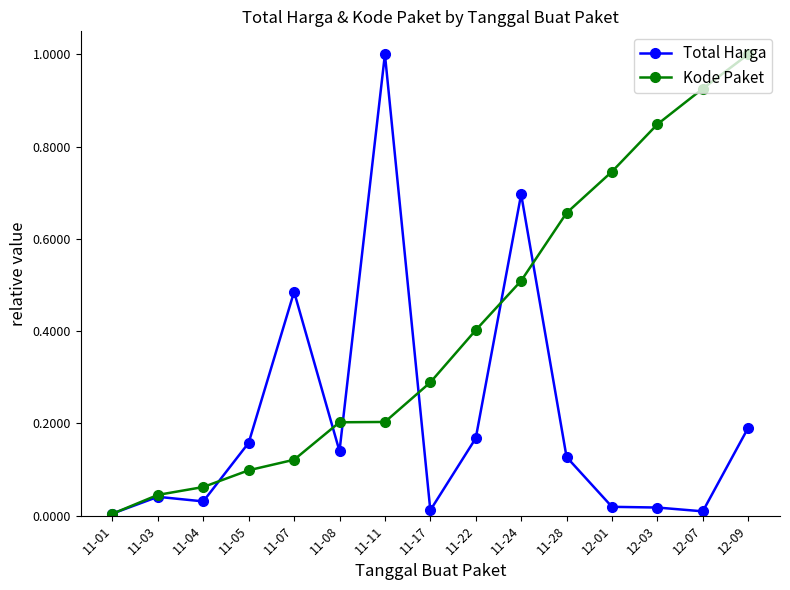

At which label does Kode Paket reach its peak?

12-09